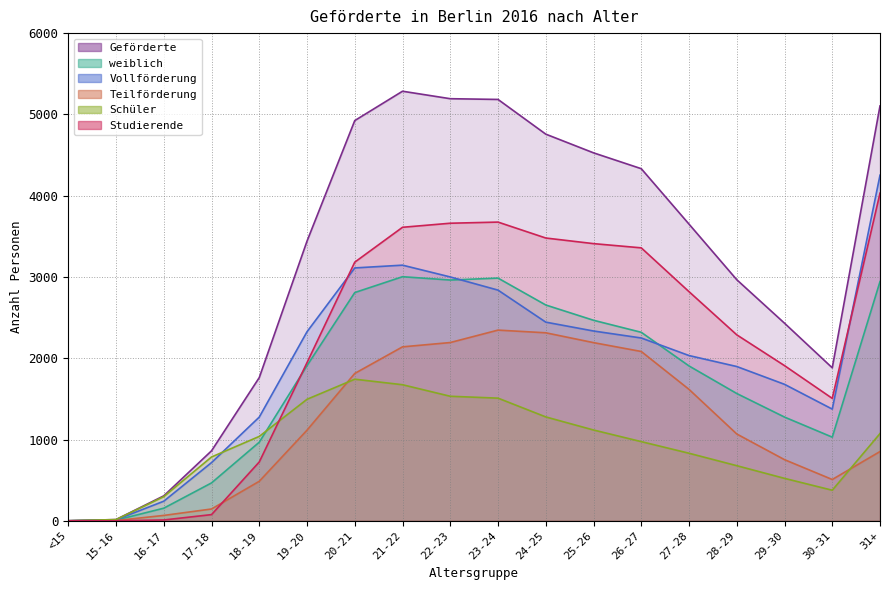

How many interior local valleys does the Geförderte series have?

1